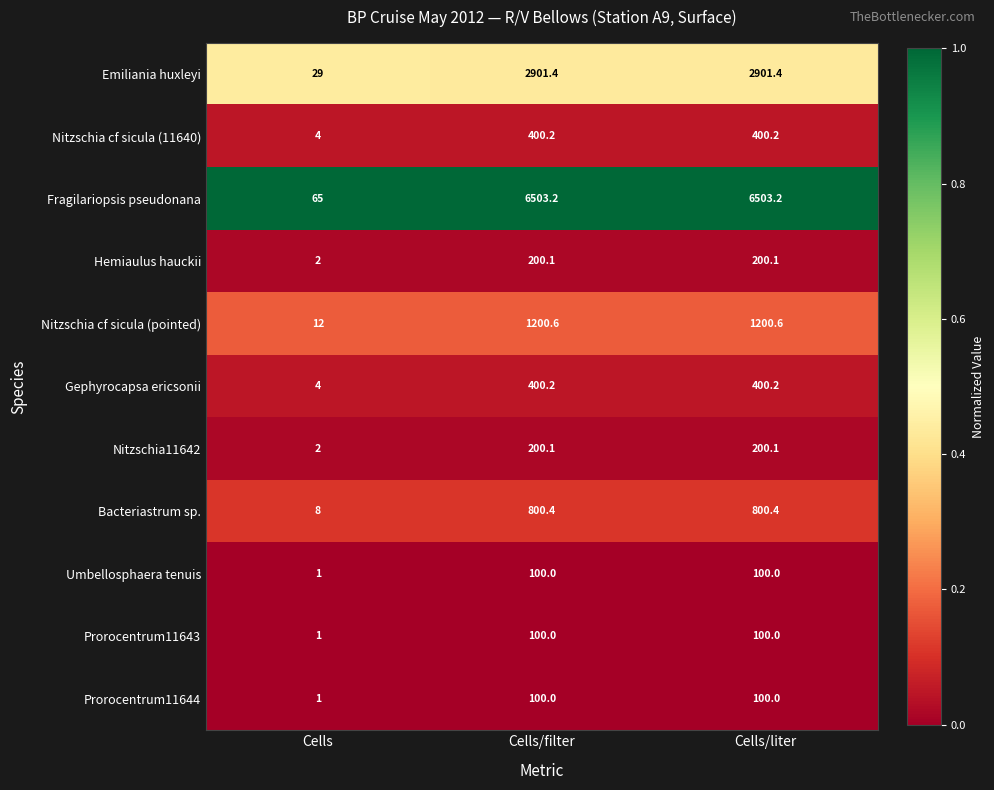

What value does the Gephyrocapsa ericsonii series have at Cells/liter?

400.2